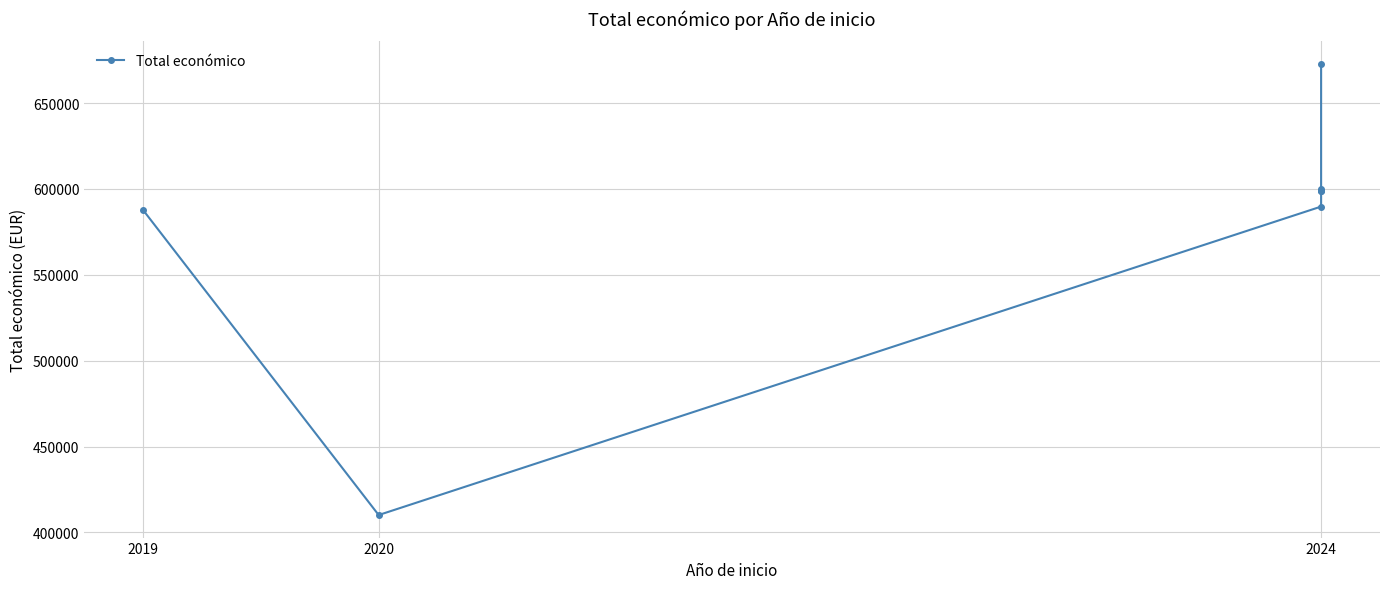

Where does the data first go above 598597?

2024